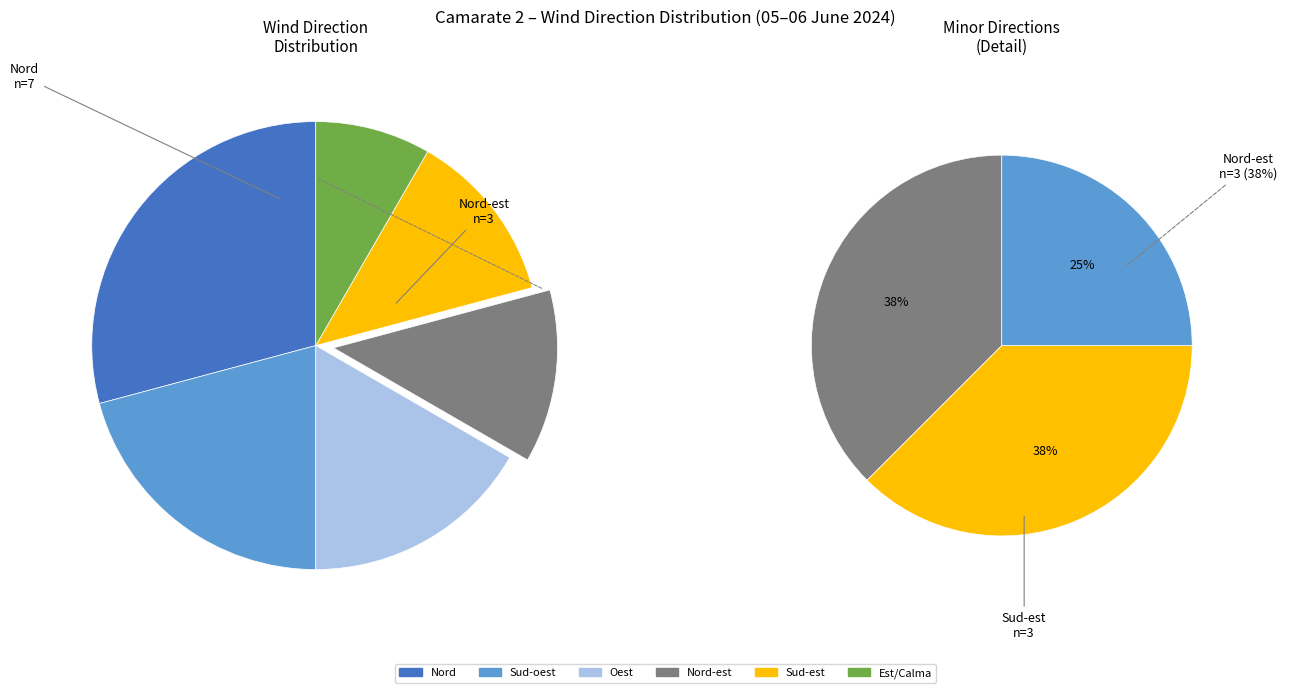

Between Sud-oest and Oest, which is larger?

Sud-oest